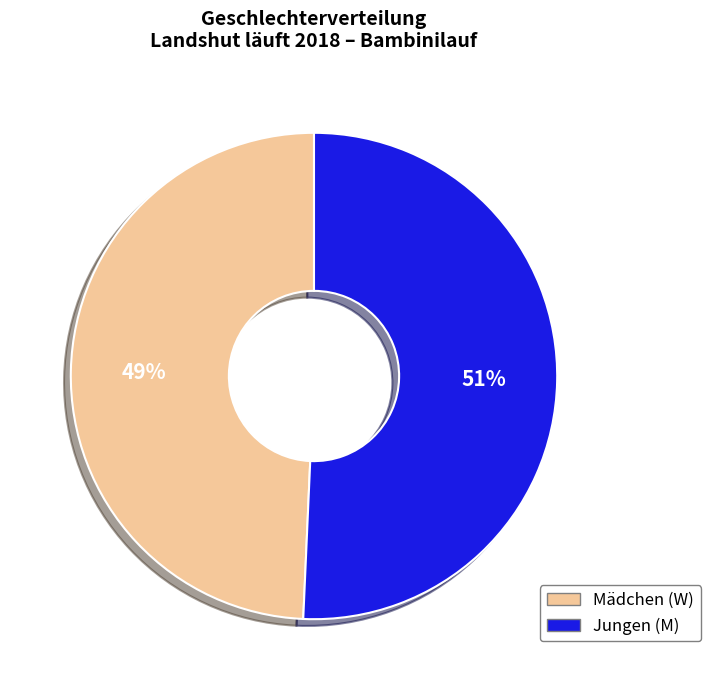

How many segments does this pie chart have?

2